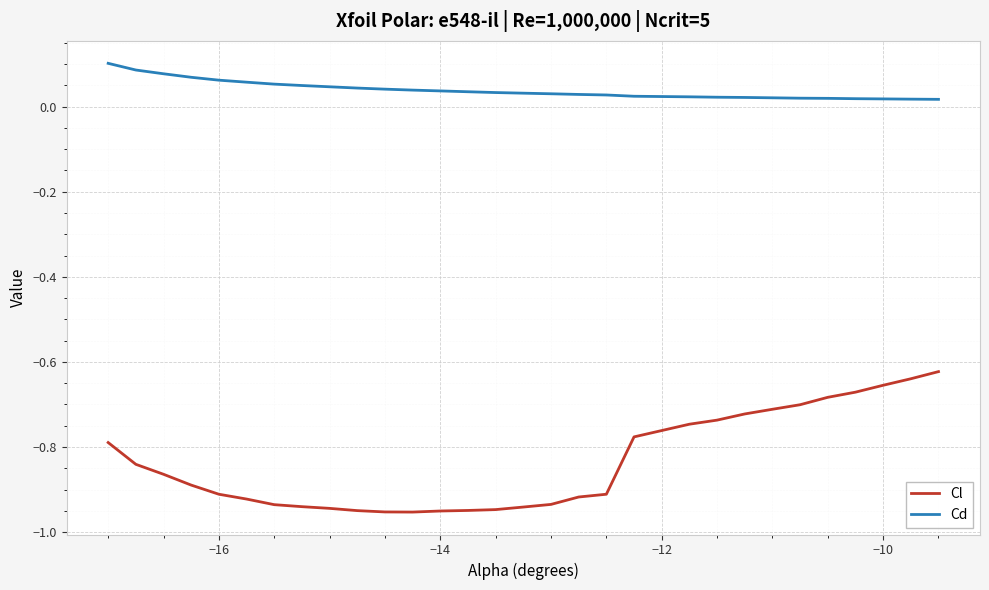

Which series has the largest total across all categories?

Cd